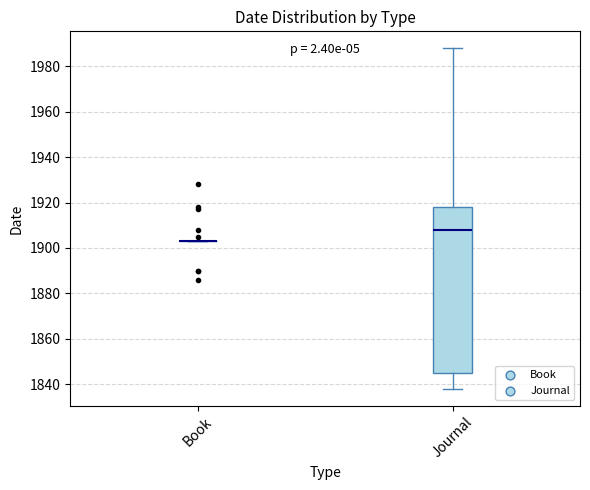

Comparing the boxes themselves (not the whiskers), which one is the tallest?

Journal